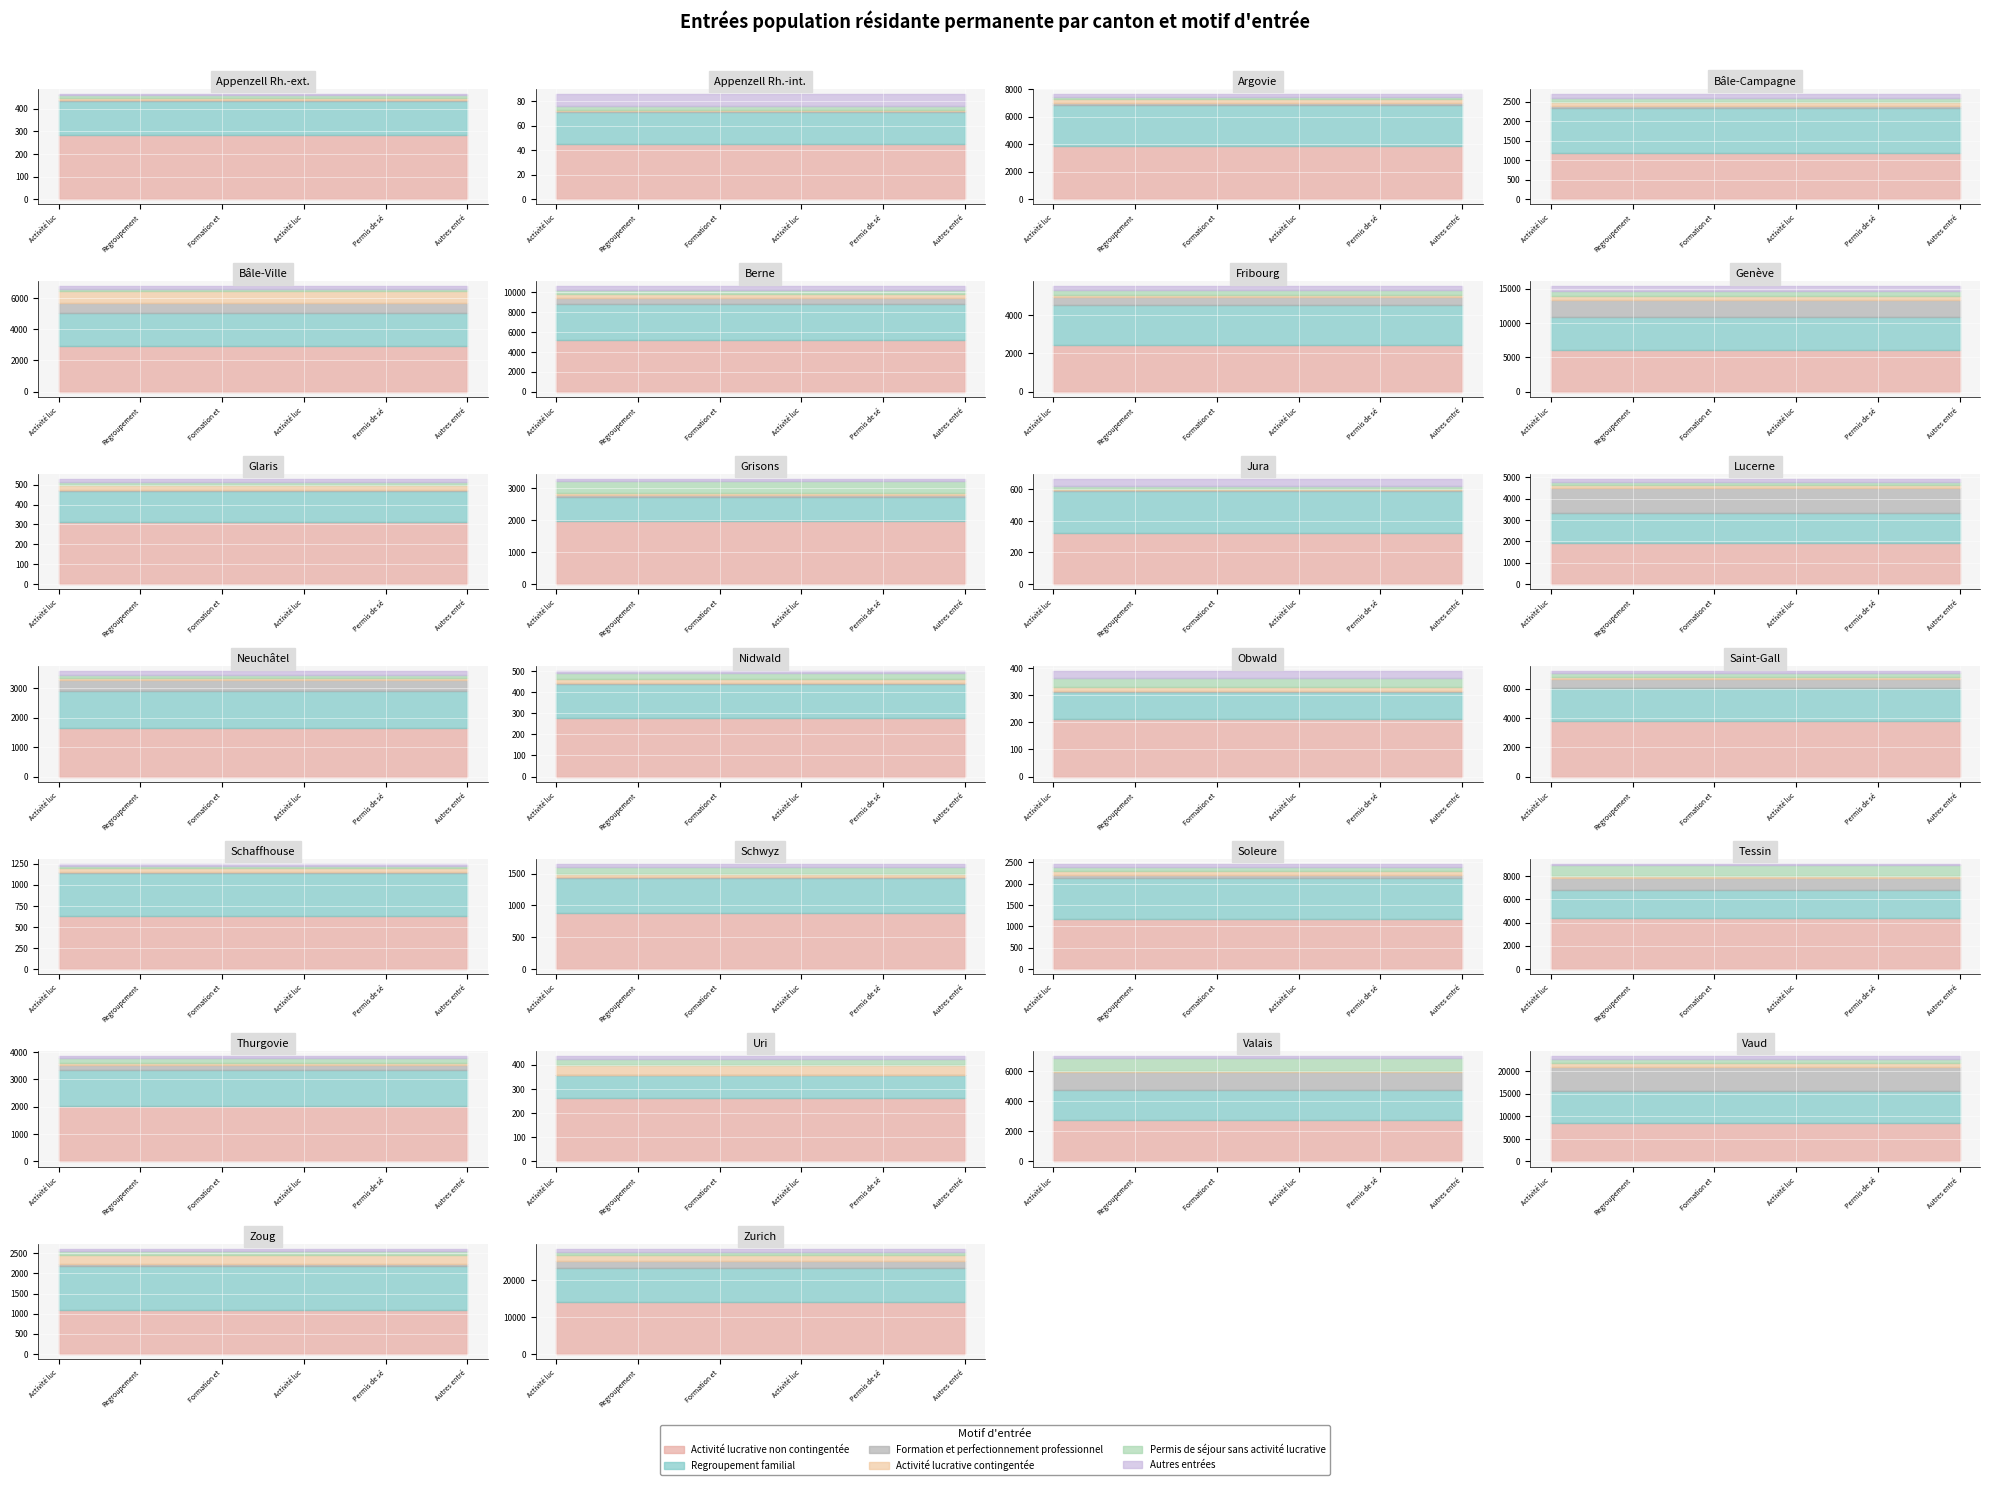

Which series has the largest range (max minus min)?

Activité lucrative non contingentée